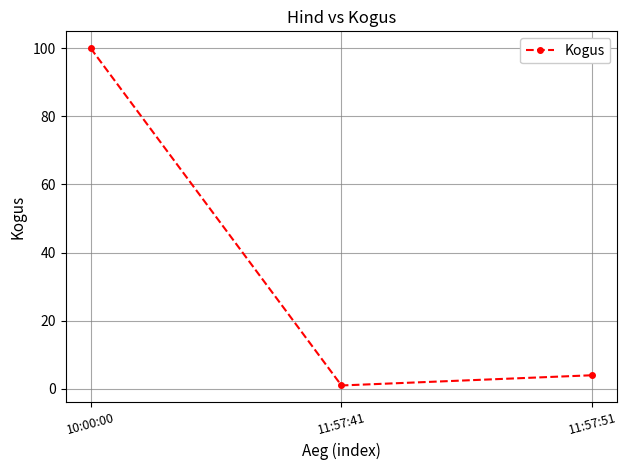

True or false: the data shows 1 at 11:57:41.

True